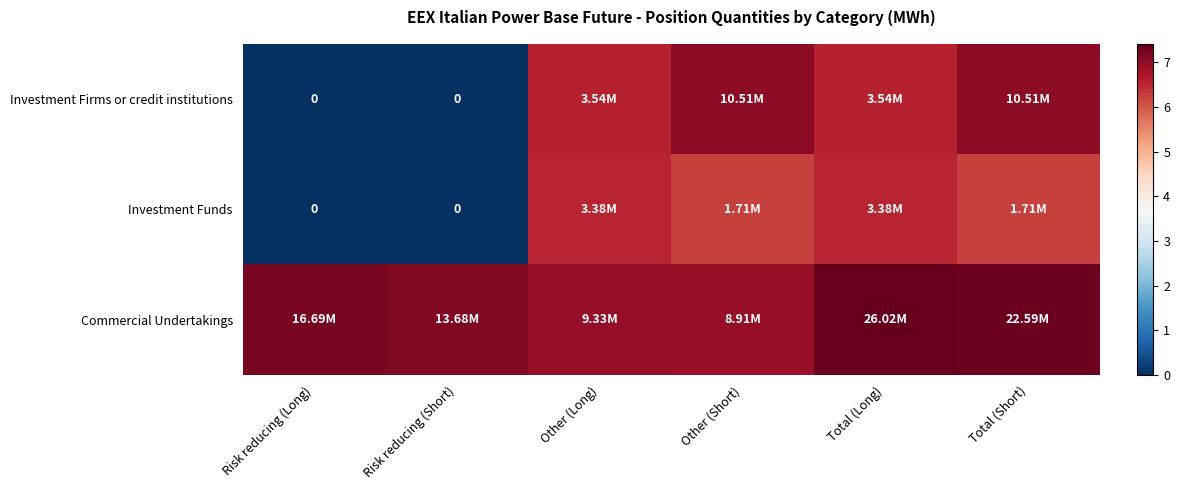

What is the sum of the Investment Firms or credit institutions values at Other (Short) and Risk reducing (Long)?

7.0